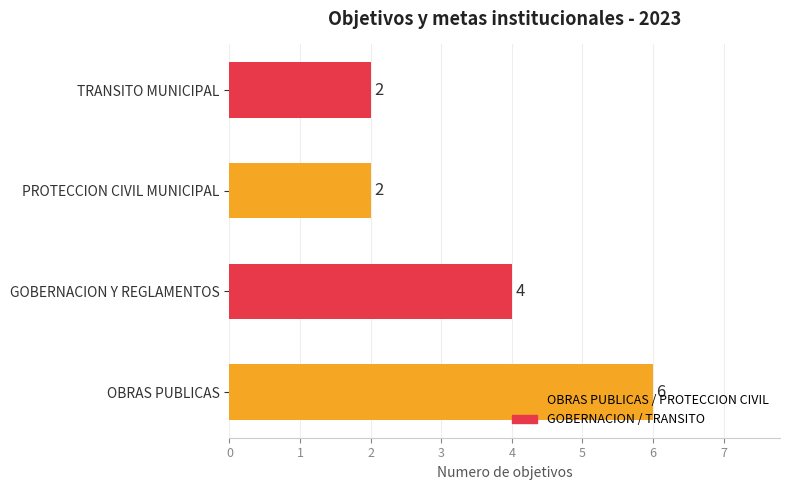

Between OBRAS PUBLICAS and TRANSITO MUNICIPAL, which is larger?

OBRAS PUBLICAS